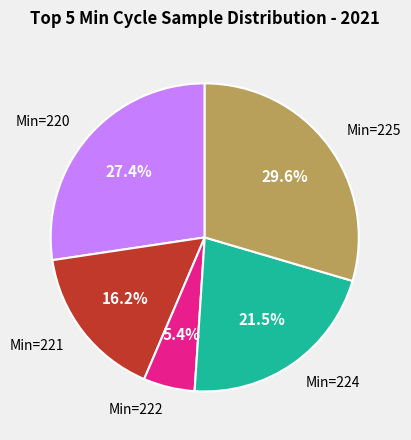

Is there any slice that represents more than half of the pie?

No